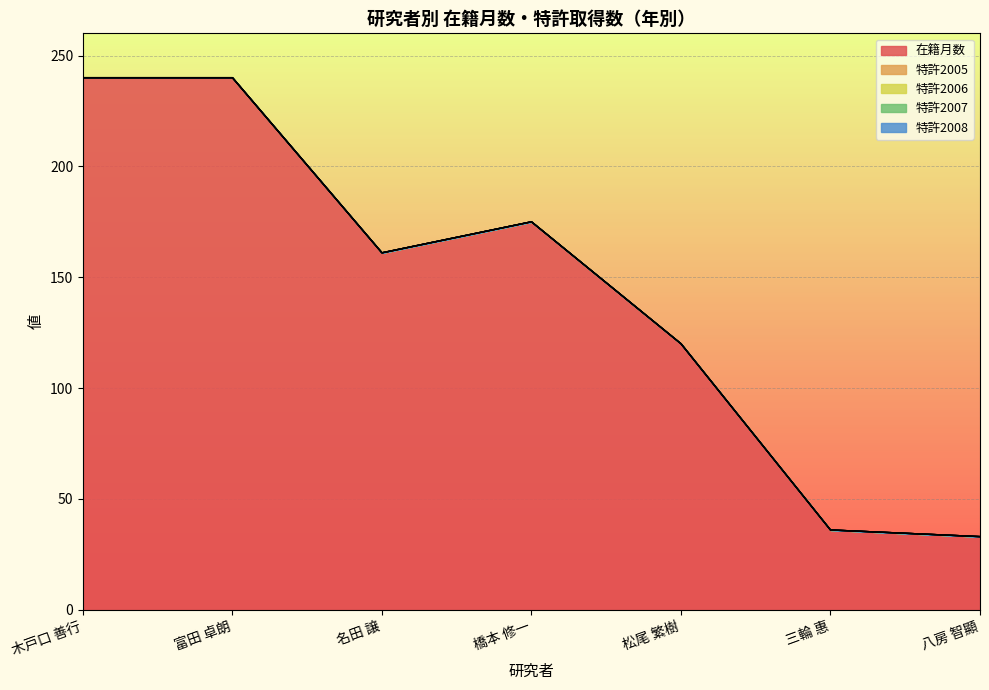

At which label does 特許2005 reach its minimum?

木戸口 善行